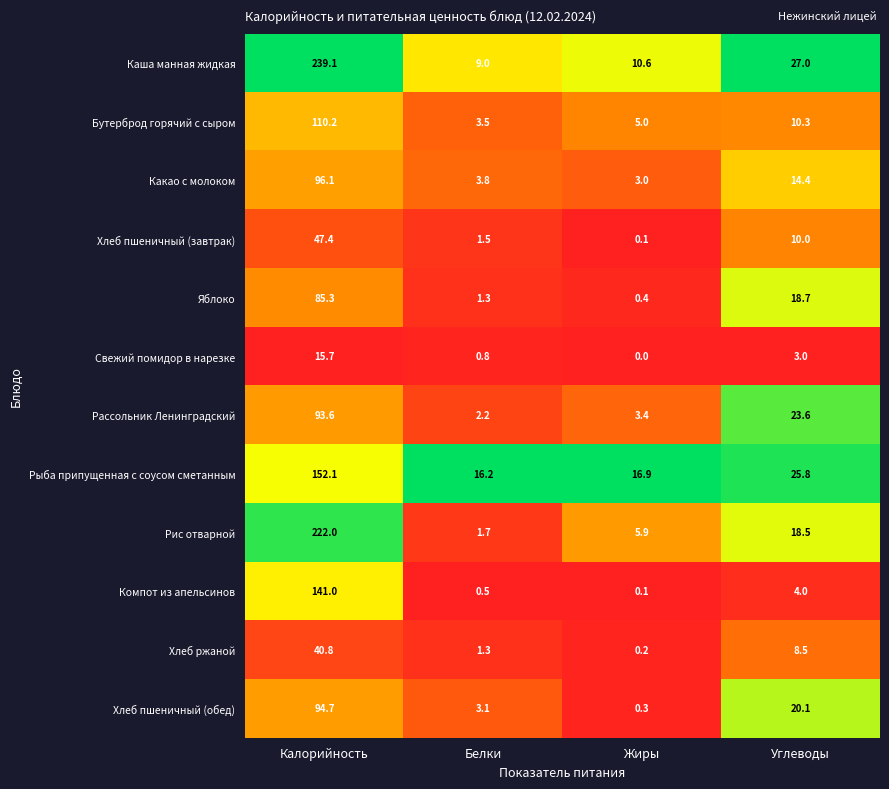

What value does the Компот из апельсинов series have at Углеводы?

4.0